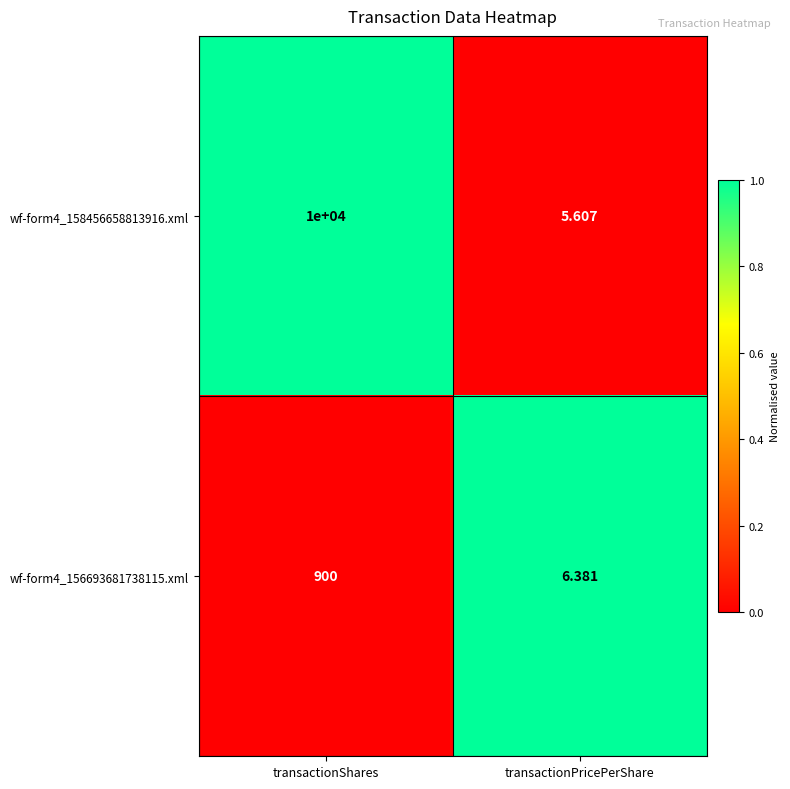

Where is wf-form4_158456658813916.xml nearest to the value 5002?

transactionPricePerShare